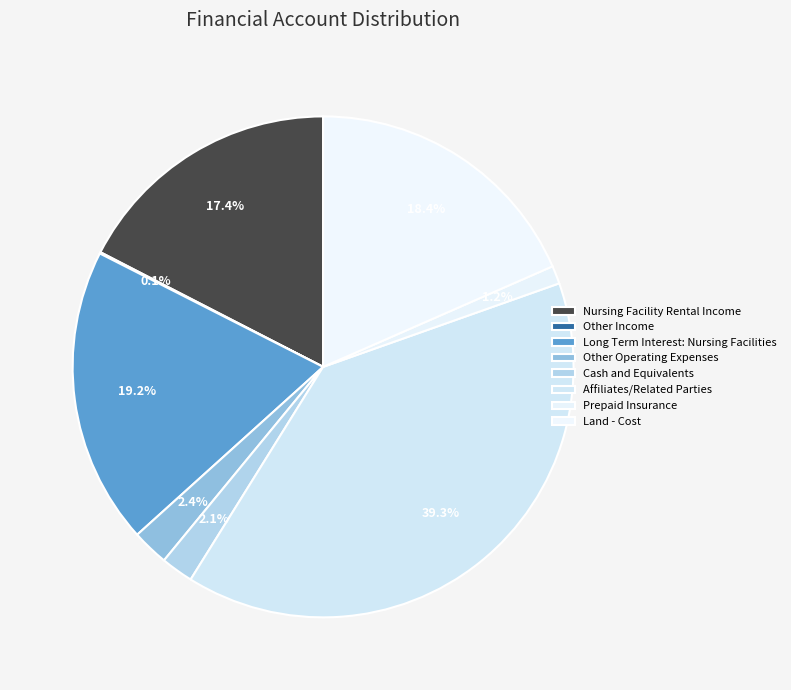

What is the largest slice in the pie chart?

Affiliates/Related Parties